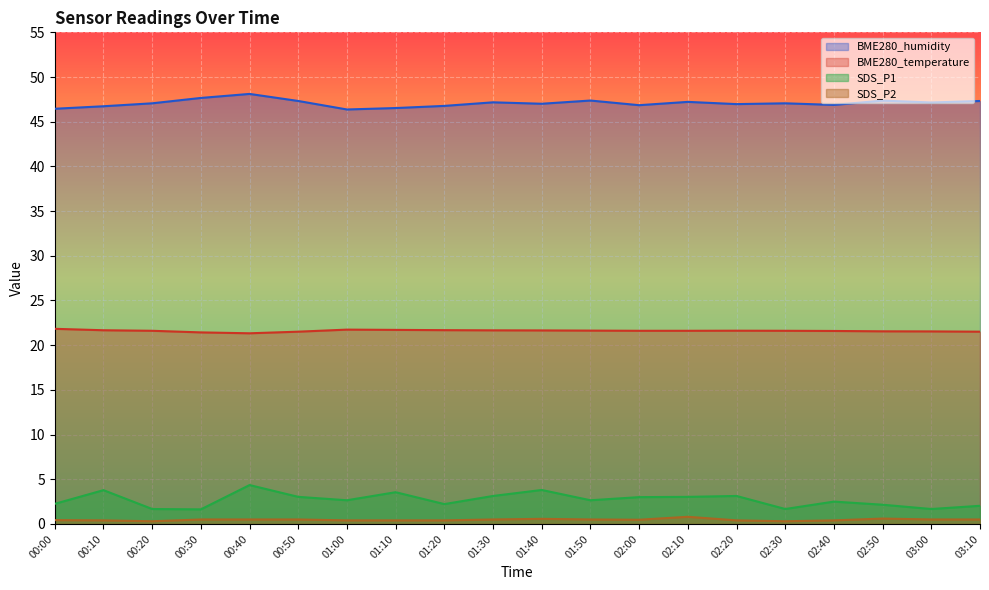

What is the smallest value displayed?

0.3